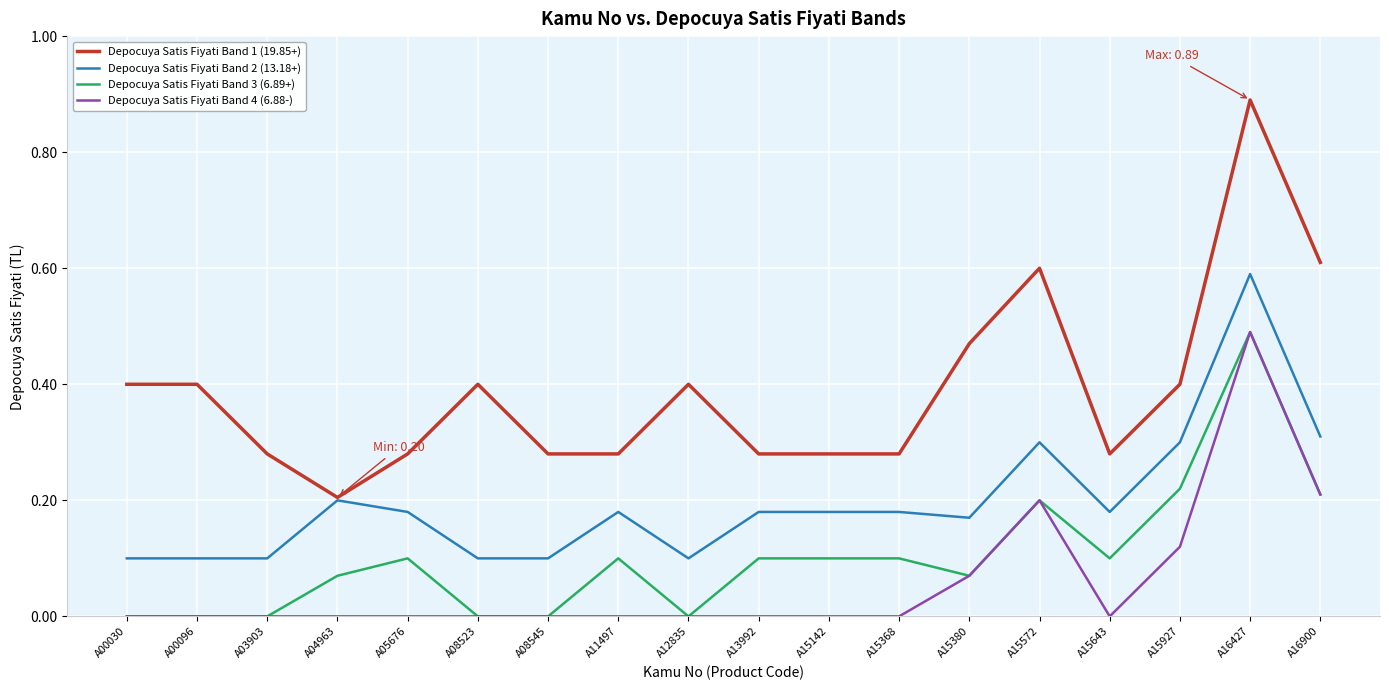

Count the number of data series in this chart.

4